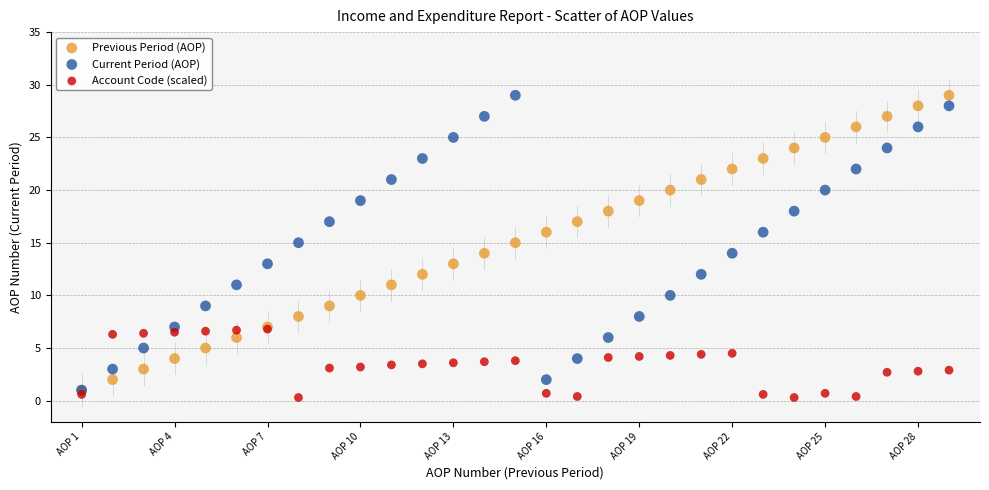

Which series contains the lowest Y value?

Account Code (scaled)